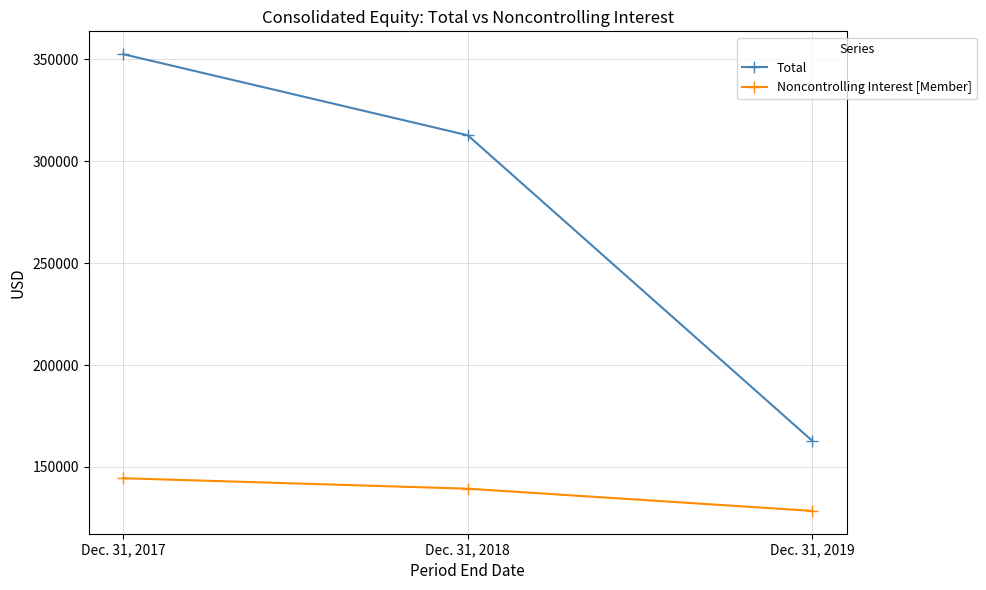

What is the sum of all Total values?

828136